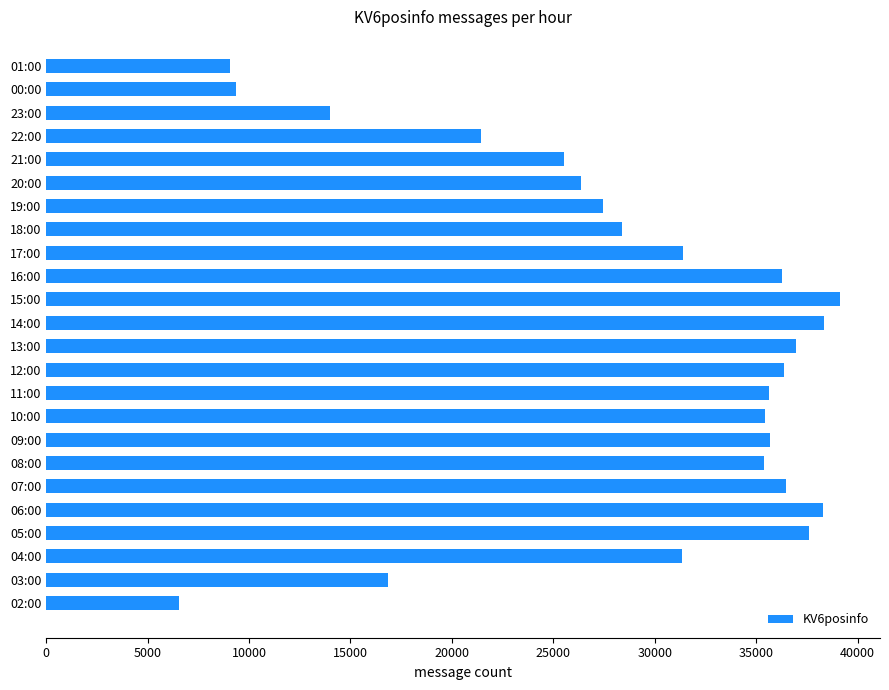

What is the smallest value displayed?

6554